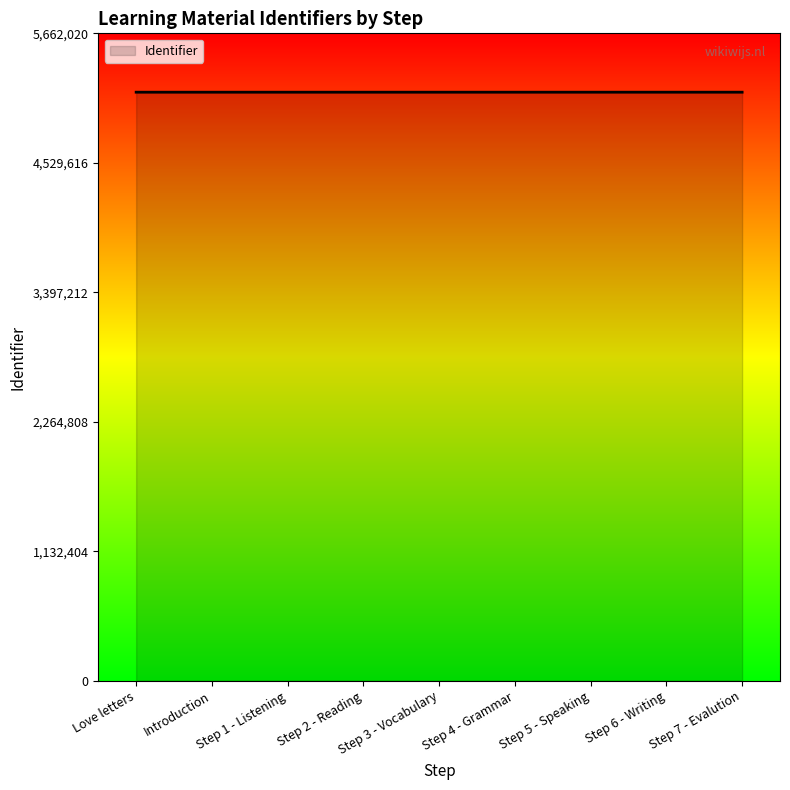

What is the maximum value shown in the chart?

5147291